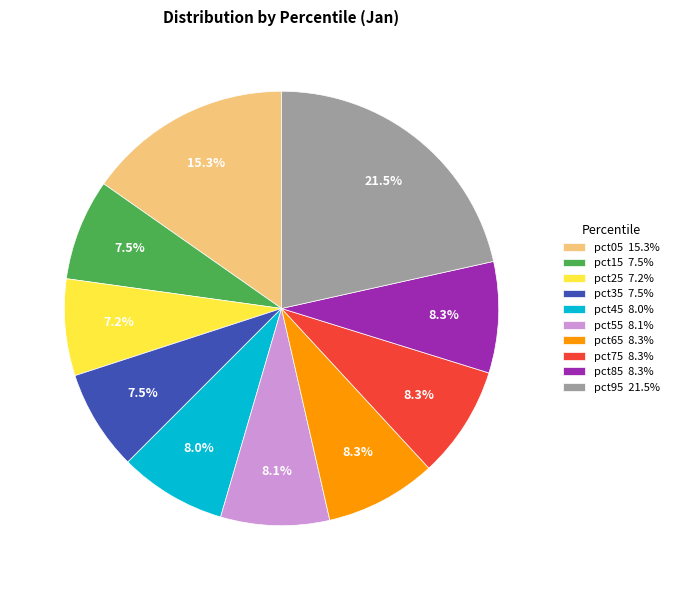

Which has a higher value, pct25 or pct75?

pct75